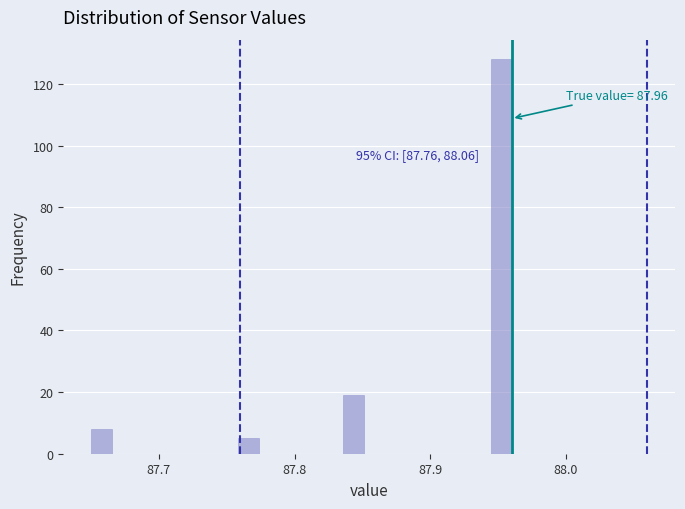

Read against the x-axis, roughly where is the centre of the tallest bar?

87.95